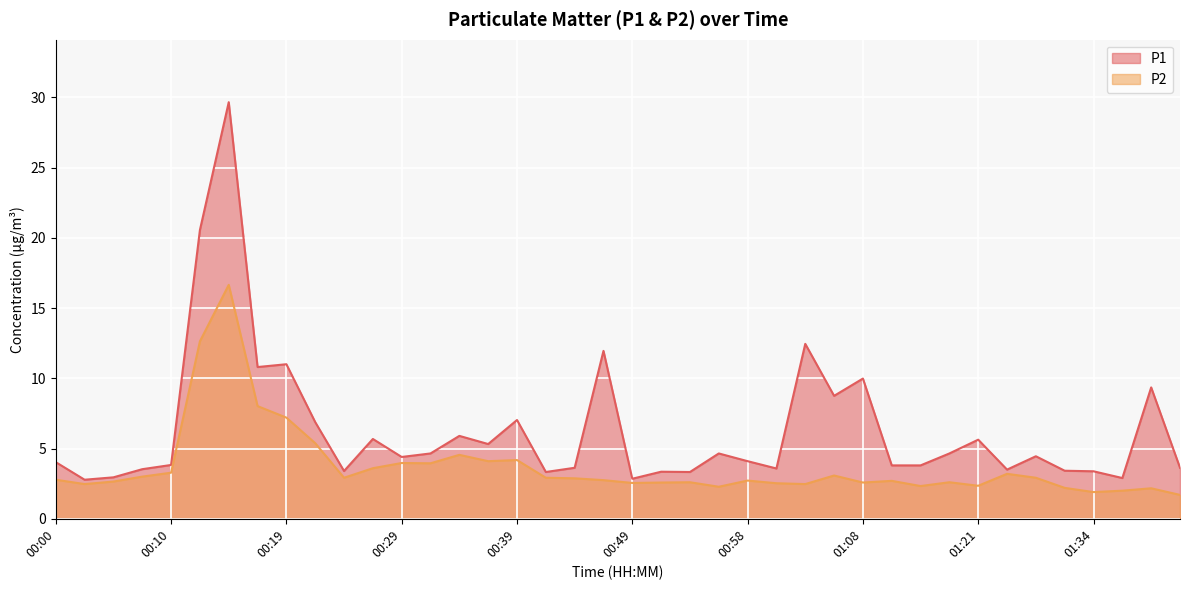

Where is the first local maximum for P1?

00:15